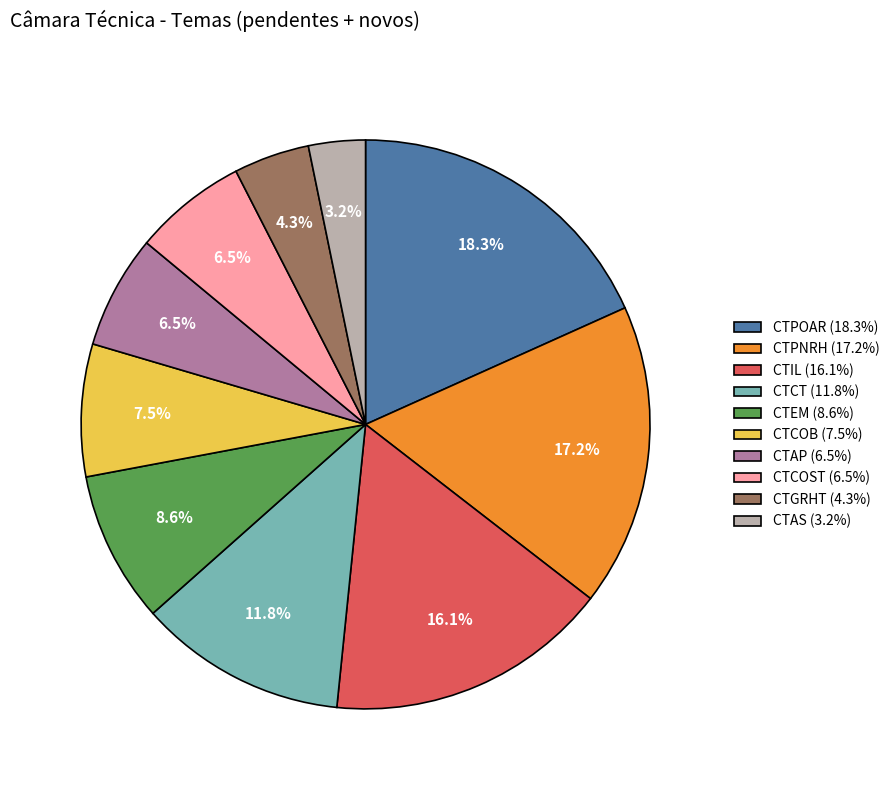

Combined, do CTCT and CTPNRH account for over 50%?

No